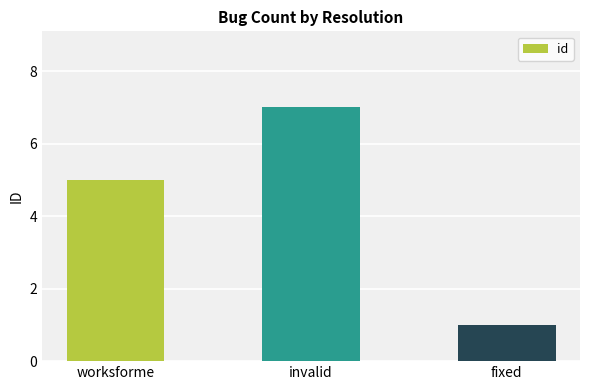

Reading right to left, extract all data points from this chart.

1	7	5